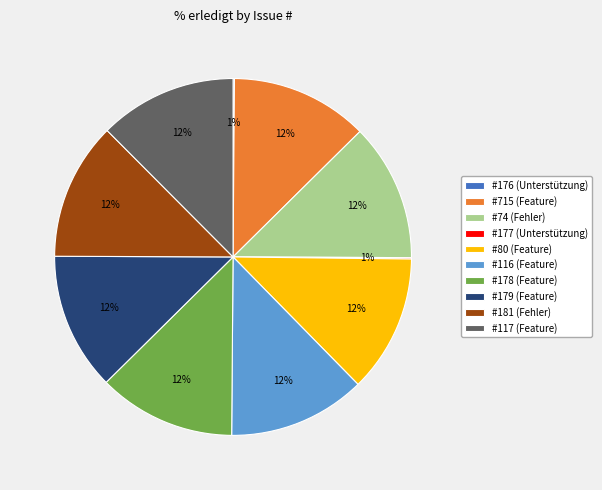

To the nearest percent, what portion does 179 represent?

12%